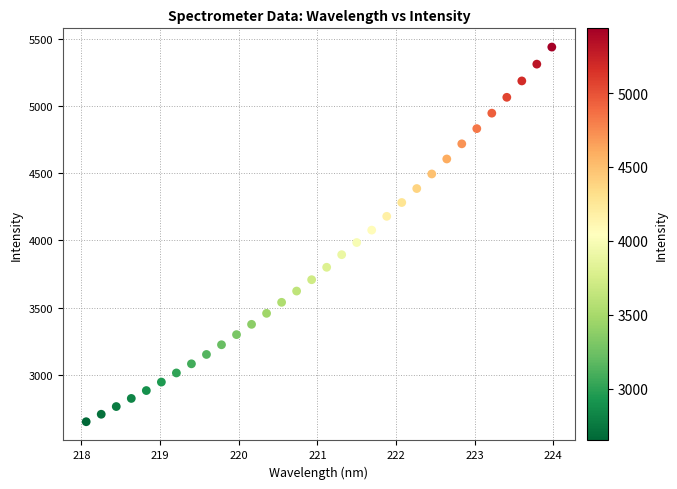

What is the range of X values (max minus min)?

5.9